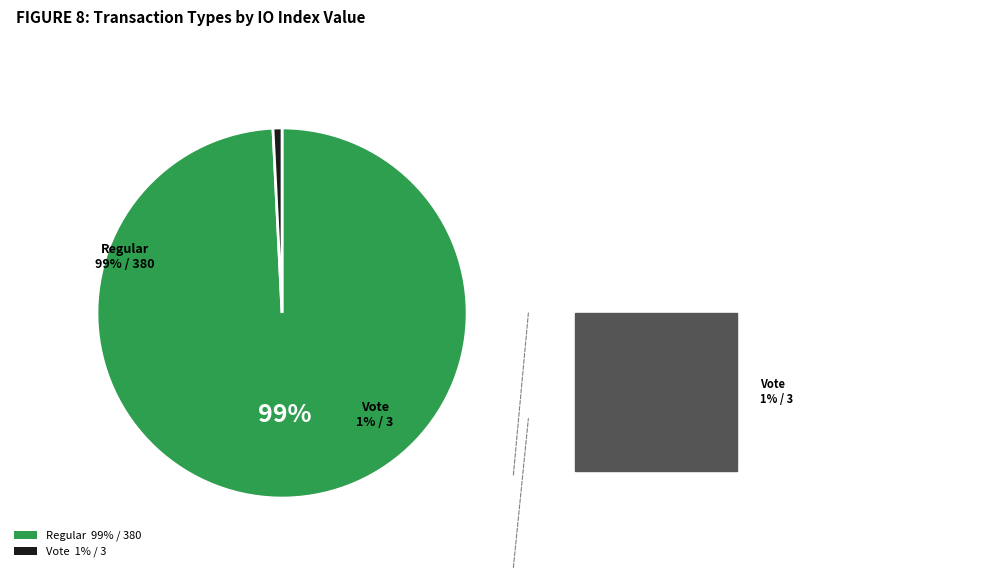

Count the number of slices in the pie.

2